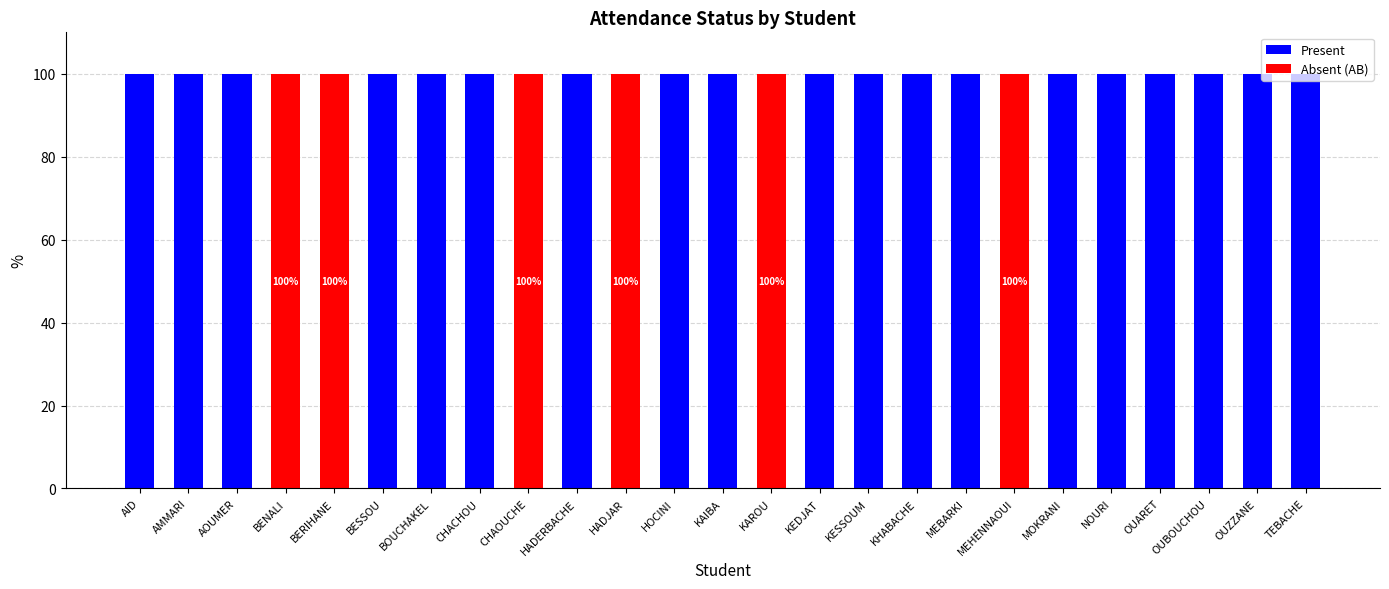

The value of Present at HADERBACHE is 31. True or false?

False